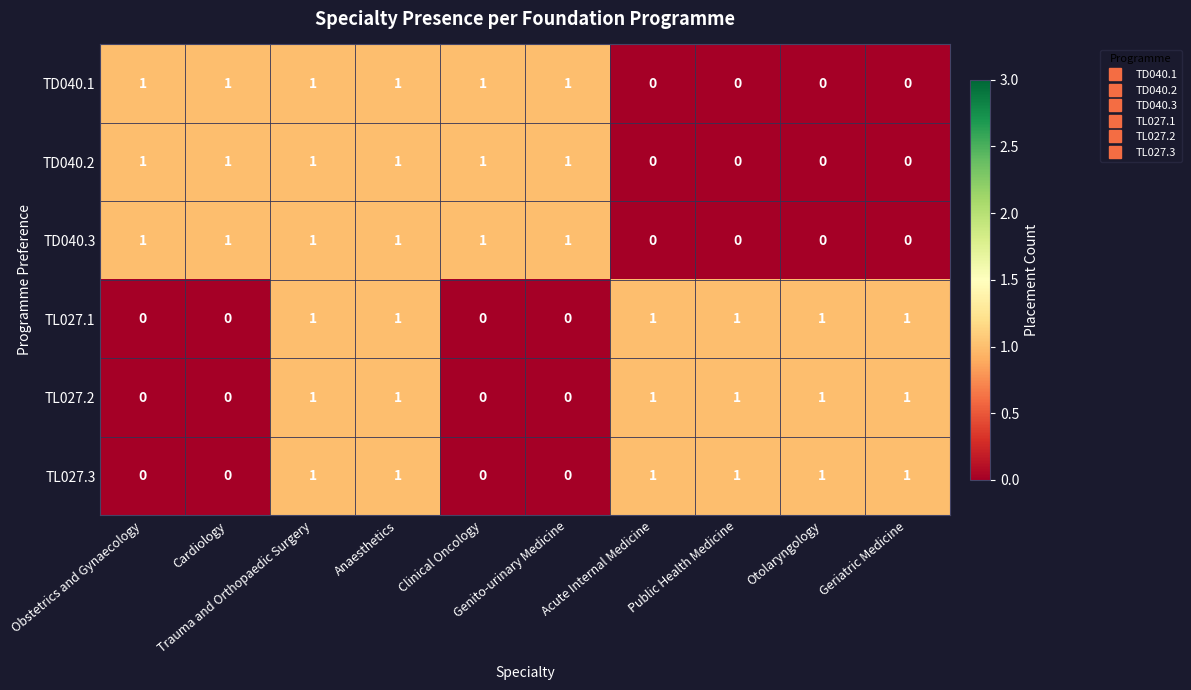

At how many categories does at least one series exceed 0?

10